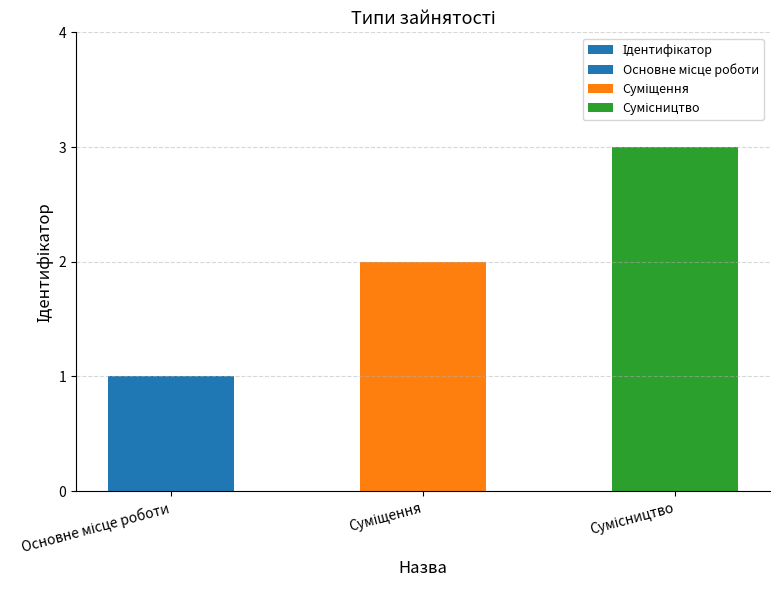

Does the chart contain any negative values?

No